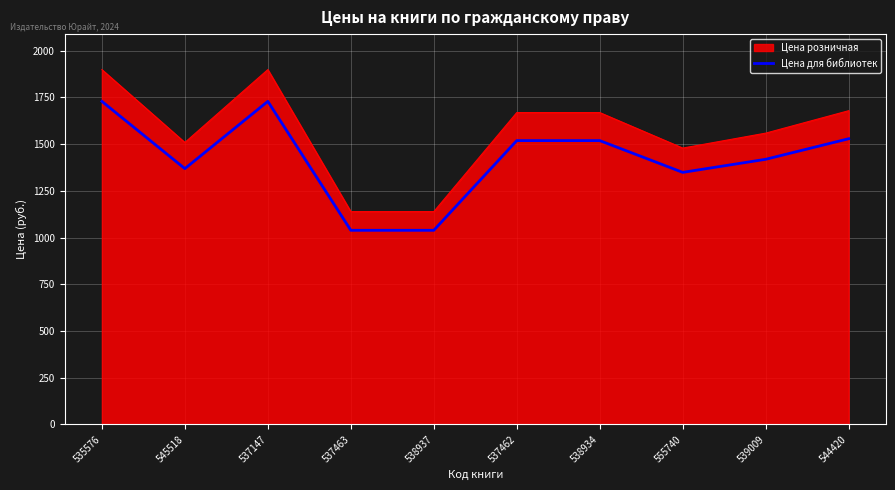

How many distinct data groups are displayed?

2